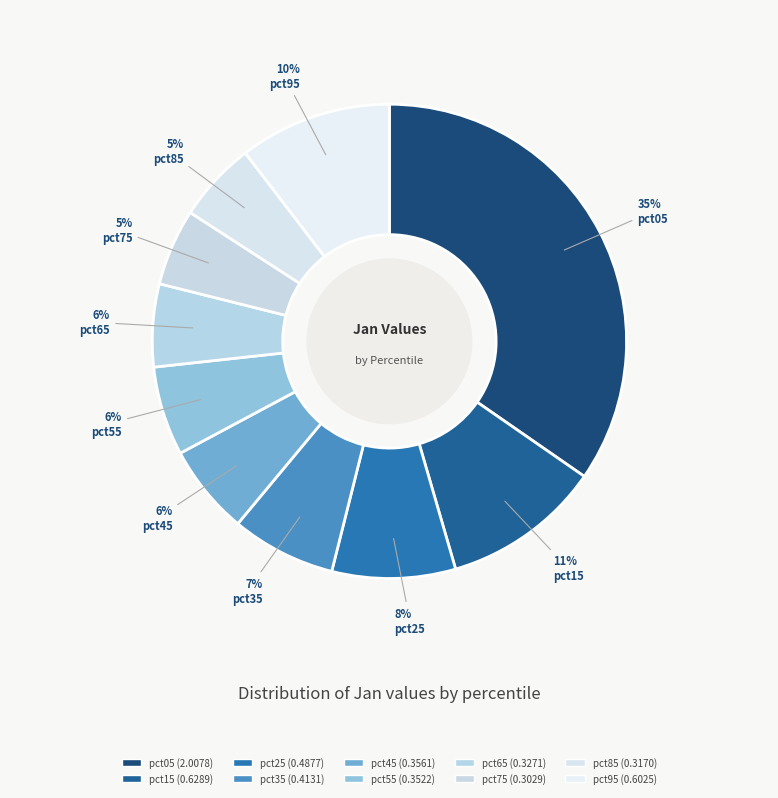

What is the change in value from pct35 to pct85?

-0.1